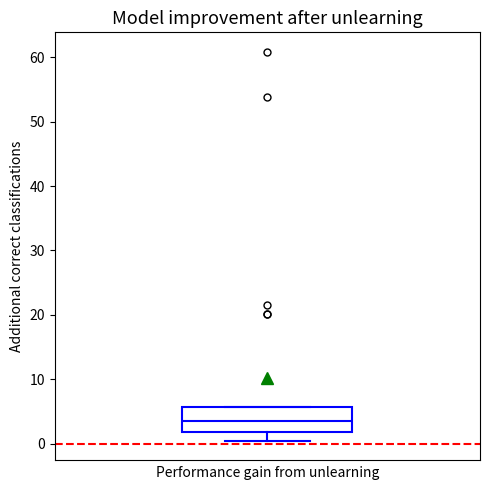

Transcribe this box plot: give where the median line is, the range the box spans, and where the two whiskers end, as read against the y-axis. The values are not printed on the chart, so give them approximately, as read against the axis.

median 3, box 2 to 6, whiskers 0 to 6